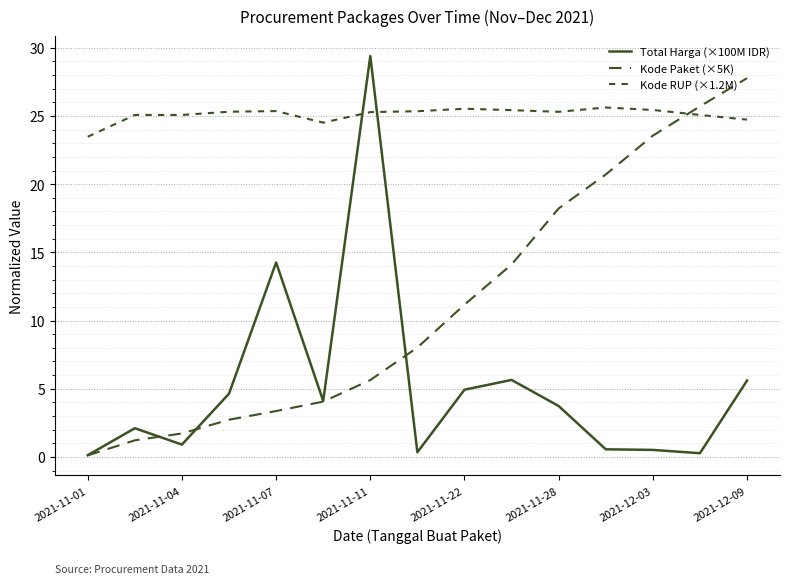

Is this an area chart (filled region under the line)?

No